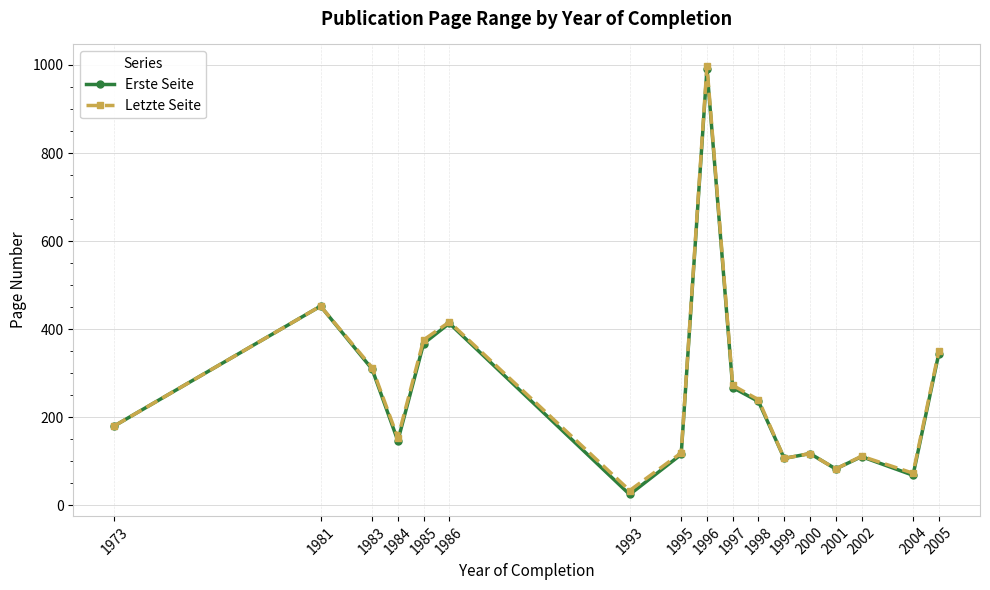

True or false: Erste Seite has a value of 309.0 at 1983.

True